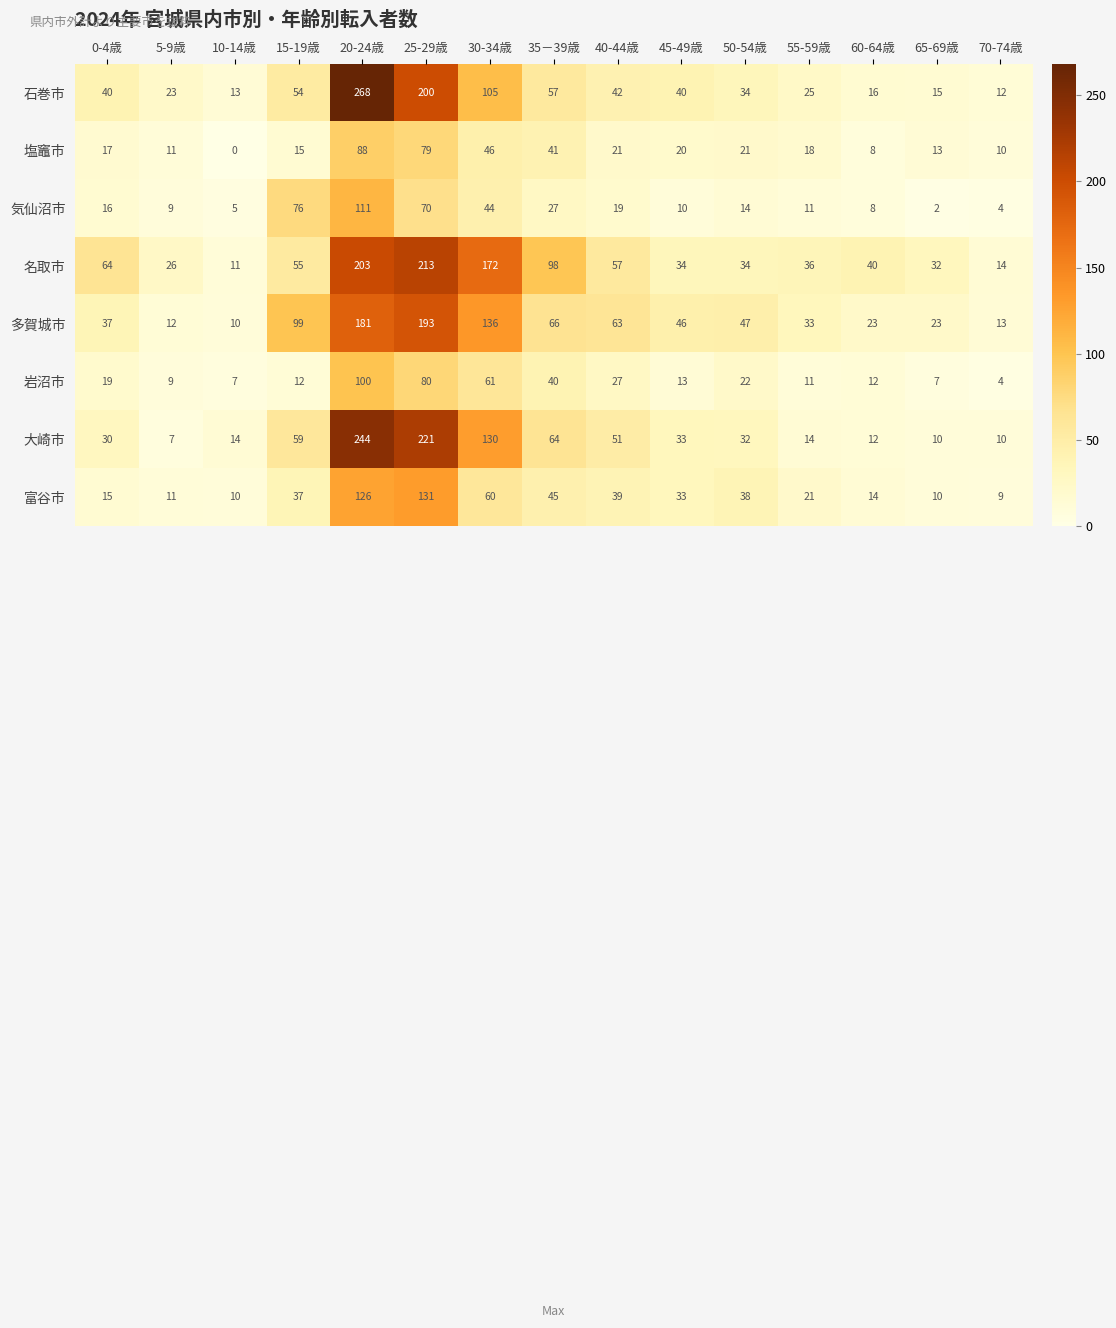

What is the total value across all series at 70-74歳?

76